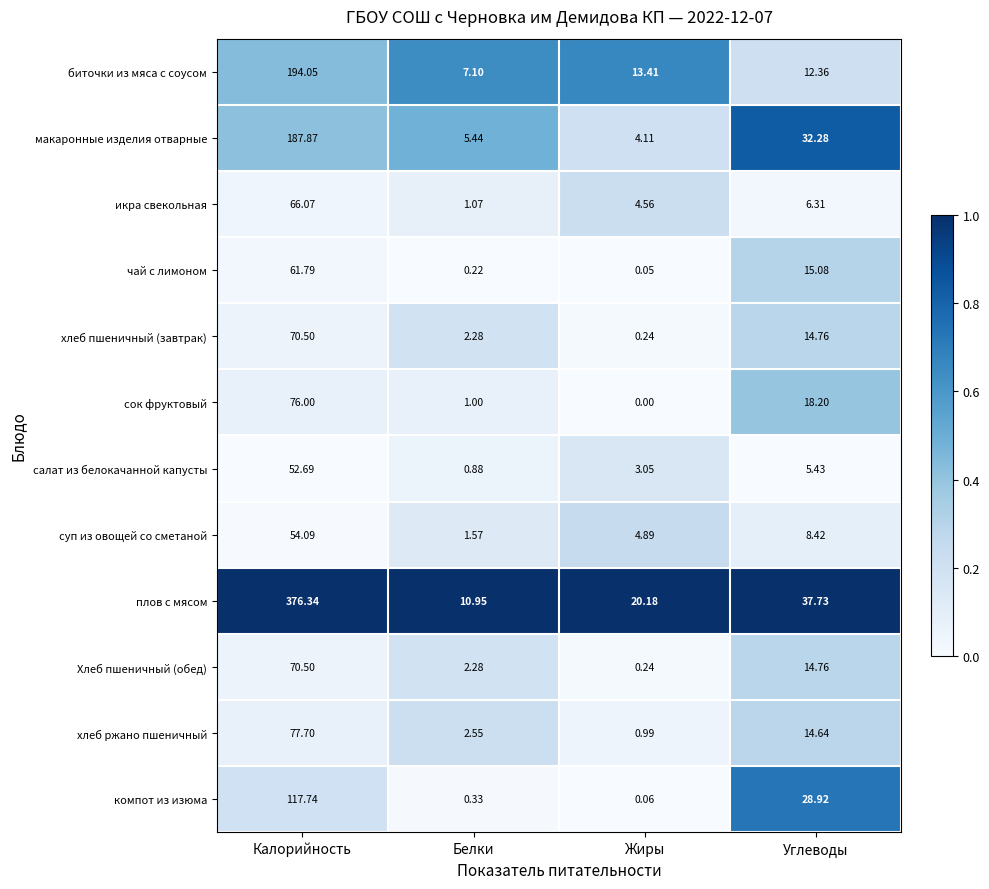

List the labels in order of хлеб ржано пшеничный value, smallest first.

Жиры, Белки, Углеводы, Калорийность